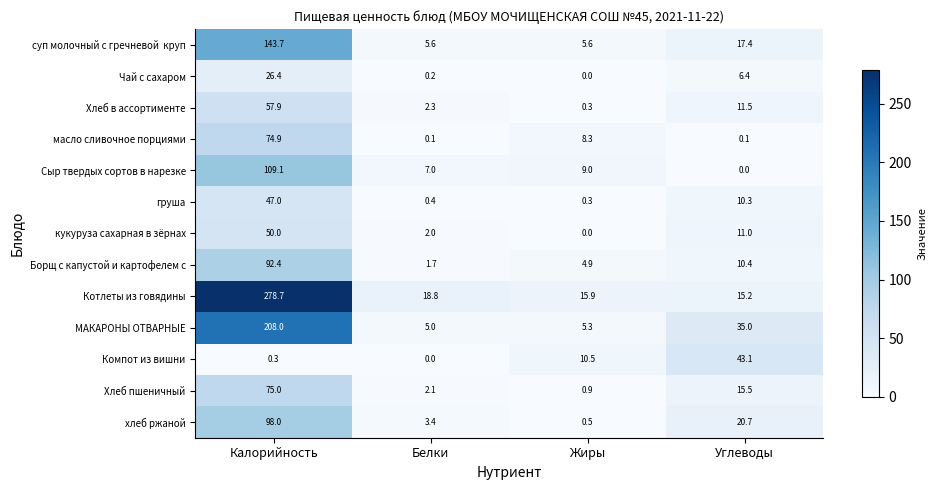

Which series has the widest spread of values?

Котлеты из говядины